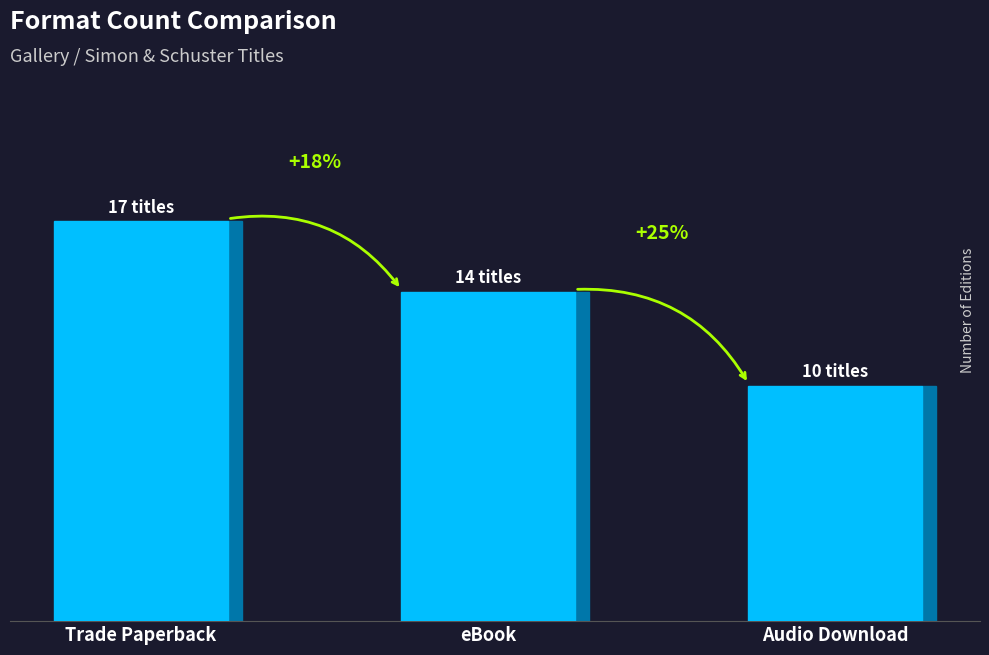

What is the label of the 1st bar from the left?

Trade Paperback